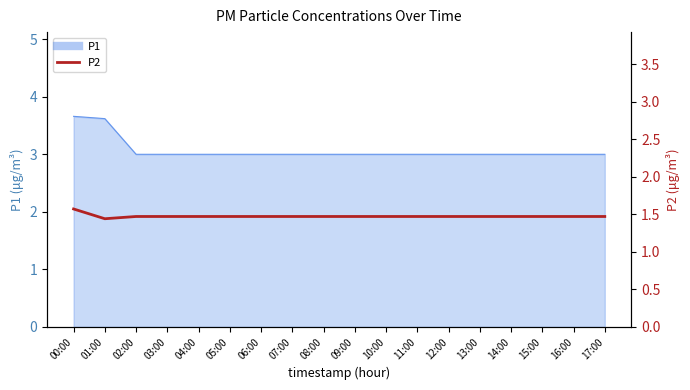

Reading left to right, what are all the values shown in this chart?

00:00=1.6	01:00=1.4	02:00=1.5	03:00=1.5	04:00=1.5	05:00=1.5	06:00=1.5	07:00=1.5	08:00=1.5	09:00=1.5	10:00=1.5	11:00=1.5	12:00=1.5	13:00=1.5	14:00=1.5	15:00=1.5	16:00=1.5	17:00=1.5